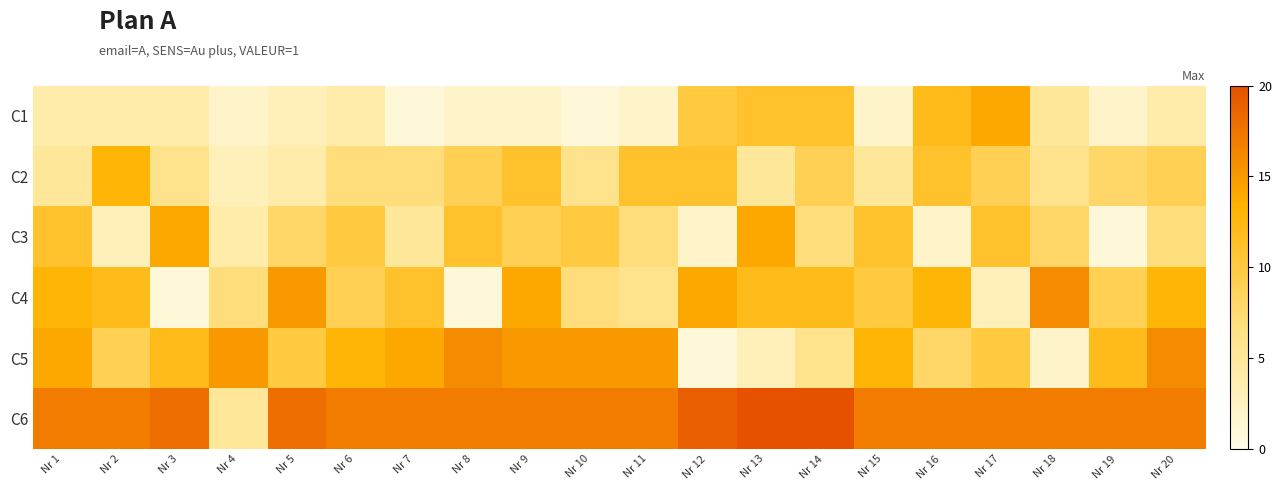

Reading left to right, extract all data points from this chart.

C1: Nr 1=4	Nr 2=4	Nr 3=4	Nr 4=2	Nr 5=3	Nr 6=4	Nr 7=1	Nr 8=2	Nr 9=2	Nr 10=1	Nr 11=2	Nr 12=10	Nr 13=11	Nr 14=11	Nr 15=2	Nr 16=12	Nr 17=14	Nr 18=5	Nr 19=2	Nr 20=4
C2: Nr 1=5	Nr 2=13	Nr 3=6	Nr 4=3	Nr 5=4	Nr 6=7	Nr 7=7	Nr 8=9	Nr 9=11	Nr 10=6	Nr 11=11	Nr 12=11	Nr 13=5	Nr 14=9	Nr 15=5	Nr 16=11	Nr 17=9	Nr 18=6	Nr 19=8	Nr 20=9
C3: Nr 1=11	Nr 2=3	Nr 3=14	Nr 4=4	Nr 5=8	Nr 6=10	Nr 7=5	Nr 8=11	Nr 9=9	Nr 10=10	Nr 11=7	Nr 12=2	Nr 13=14	Nr 14=7	Nr 15=11	Nr 16=2	Nr 17=11	Nr 18=8	Nr 19=1	Nr 20=7
C4: Nr 1=13	Nr 2=12	Nr 3=1	Nr 4=7	Nr 5=15	Nr 6=9	Nr 7=11	Nr 8=1	Nr 9=14	Nr 10=7	Nr 11=6	Nr 12=14	Nr 13=12	Nr 14=12	Nr 15=10	Nr 16=13	Nr 17=3	Nr 18=16	Nr 19=9	Nr 20=13
C5: Nr 1=14	Nr 2=9	Nr 3=12	Nr 4=15	Nr 5=10	Nr 6=13	Nr 7=14	Nr 8=16	Nr 9=15	Nr 10=15	Nr 11=15	Nr 12=1	Nr 13=3	Nr 14=6	Nr 15=13	Nr 16=8	Nr 17=10	Nr 18=2	Nr 19=12	Nr 20=16
C6: Nr 1=17	Nr 2=17	Nr 3=18	Nr 4=5	Nr 5=18	Nr 6=17	Nr 7=17	Nr 8=17	Nr 9=17	Nr 10=17	Nr 11=17	Nr 12=19	Nr 13=20	Nr 14=20	Nr 15=17	Nr 16=17	Nr 17=17	Nr 18=17	Nr 19=17	Nr 20=17